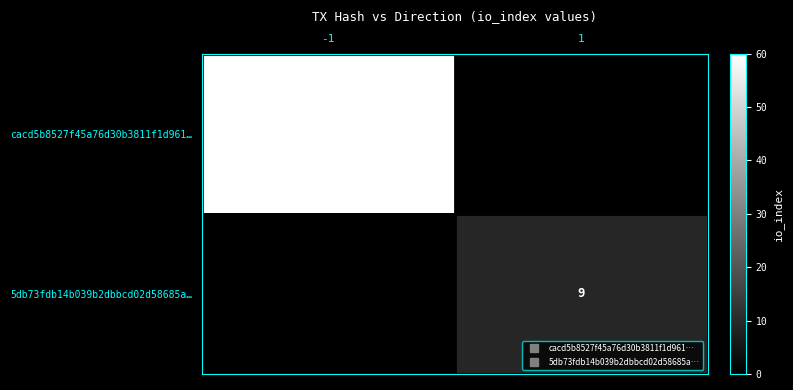

How many data points does each series have?

2